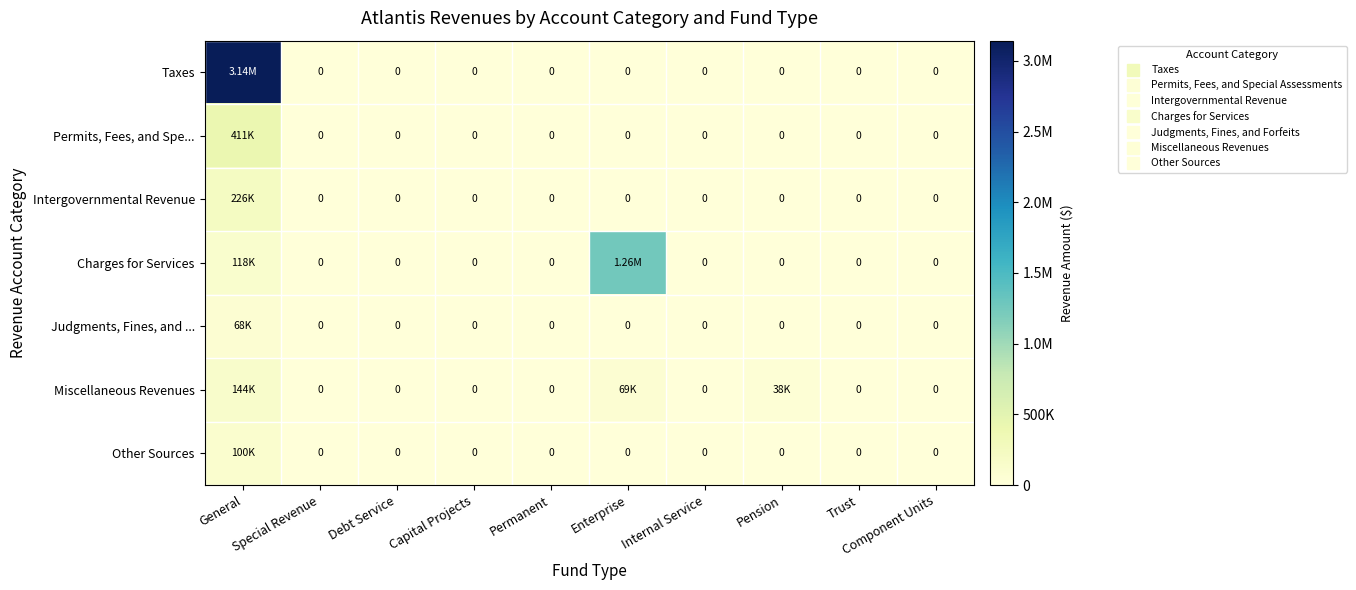

Which category has the lowest value in the Miscellaneous Revenues series?

Special Revenue